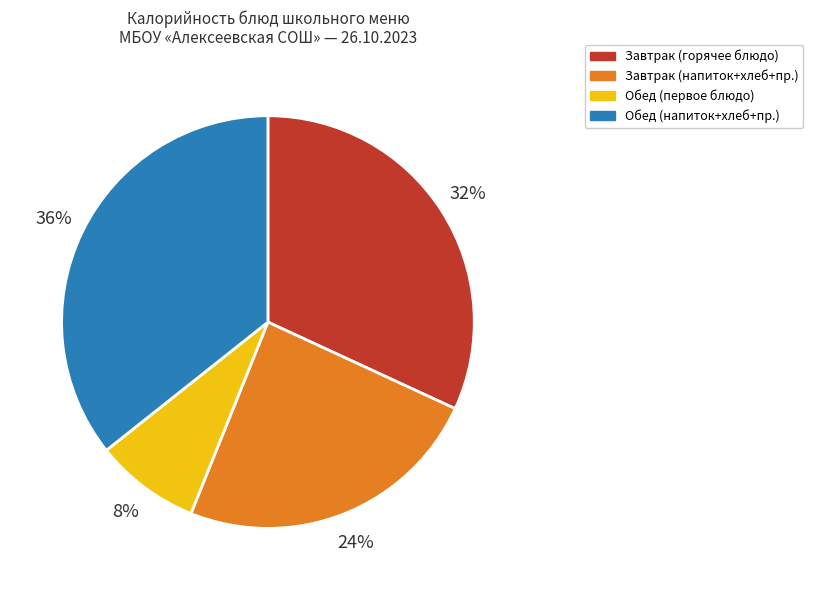

To the nearest percent, what is the average slice percentage?

25%